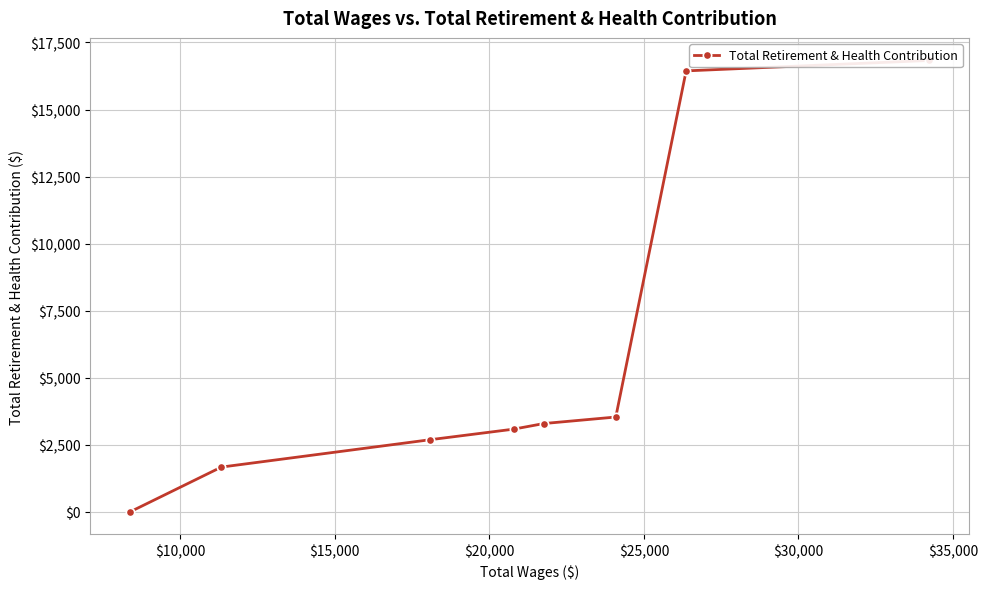

True or false: there are more than 1 points higher than both neighbors.

False